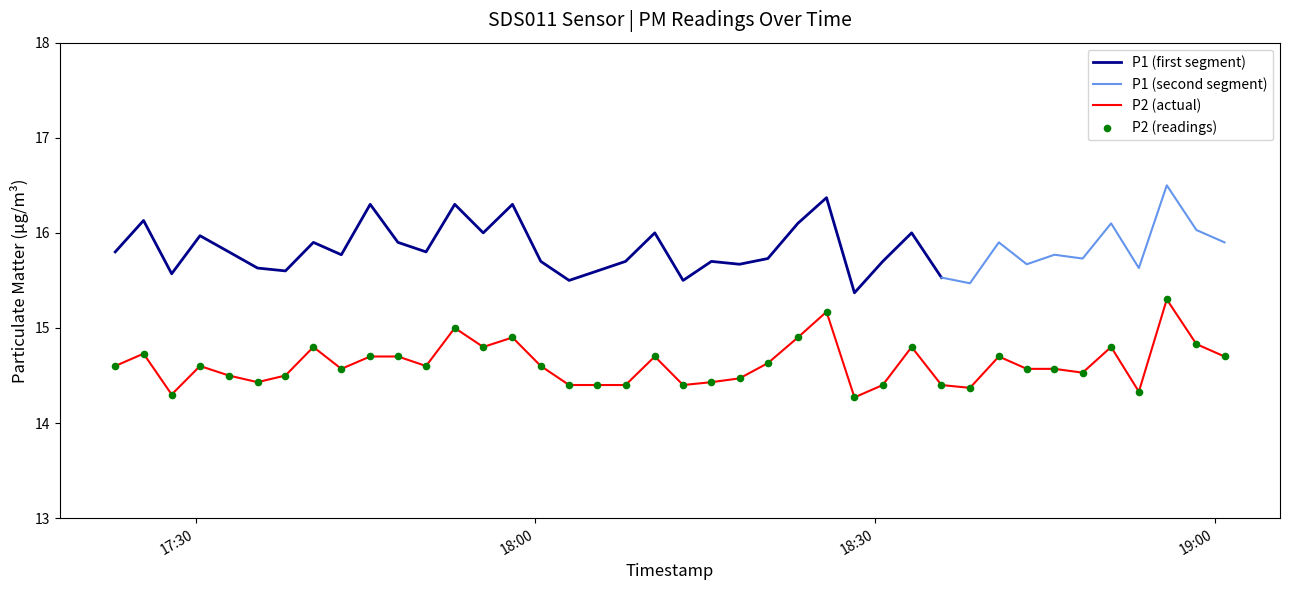

What is the change in value from 2023-03-16T17:37:56 to 2023-03-16T18:30:41?

-0.1